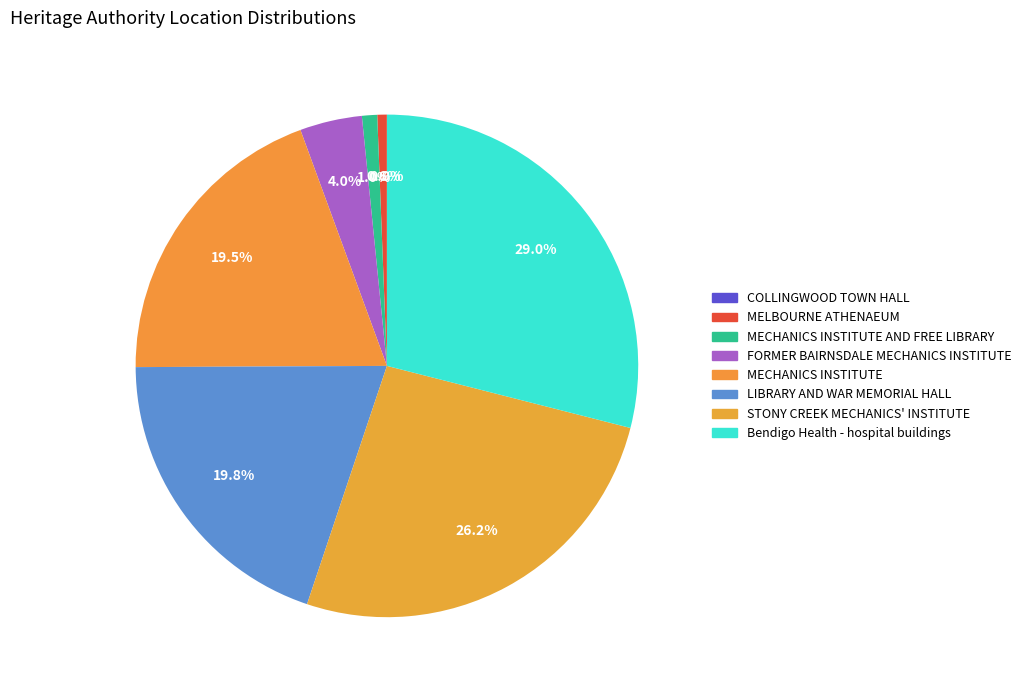

Which category has the smallest portion of the pie?

COLLINGWOOD TOWN HALL